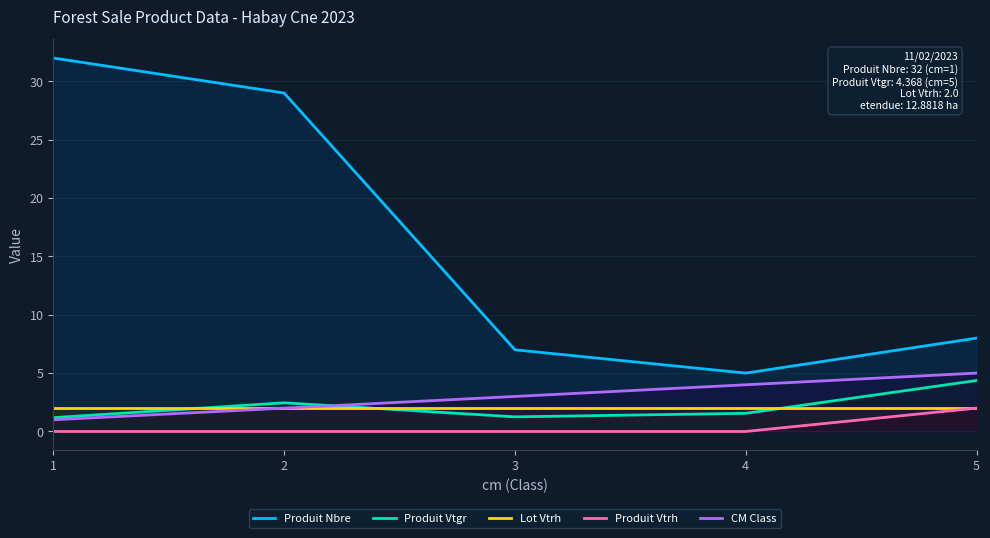

At which category is the sum across all series the highest?

1